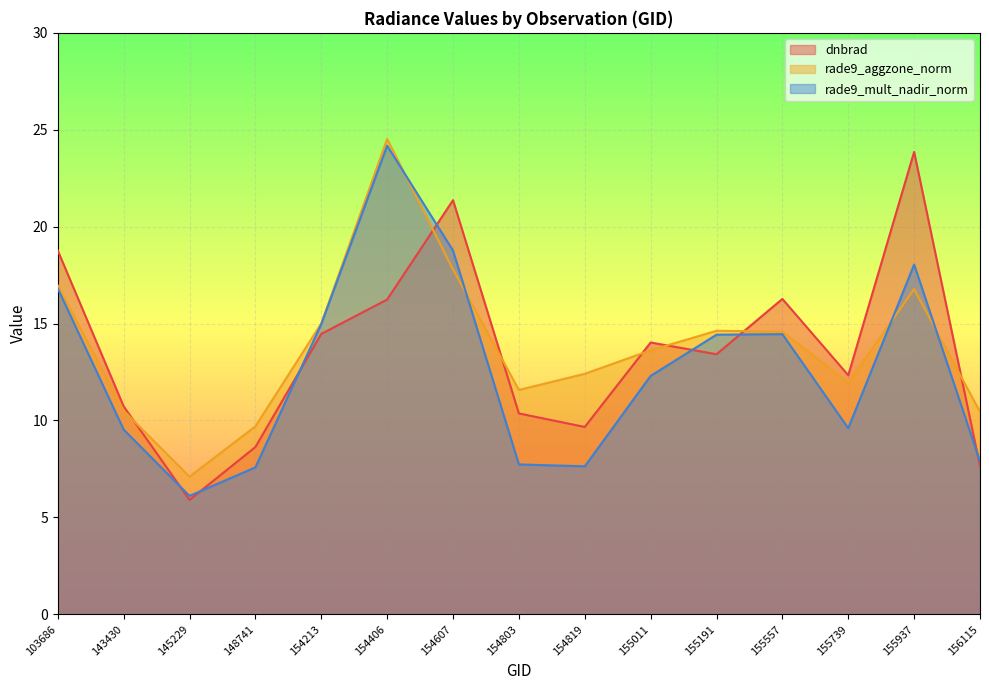

The dnbrad series shows 22.4 at 155557. True or false?

False